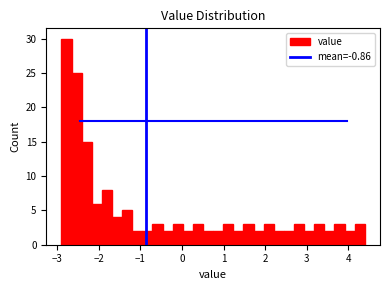

Read against the x-axis, roughly where is the centre of the tallest bar?

-2.8